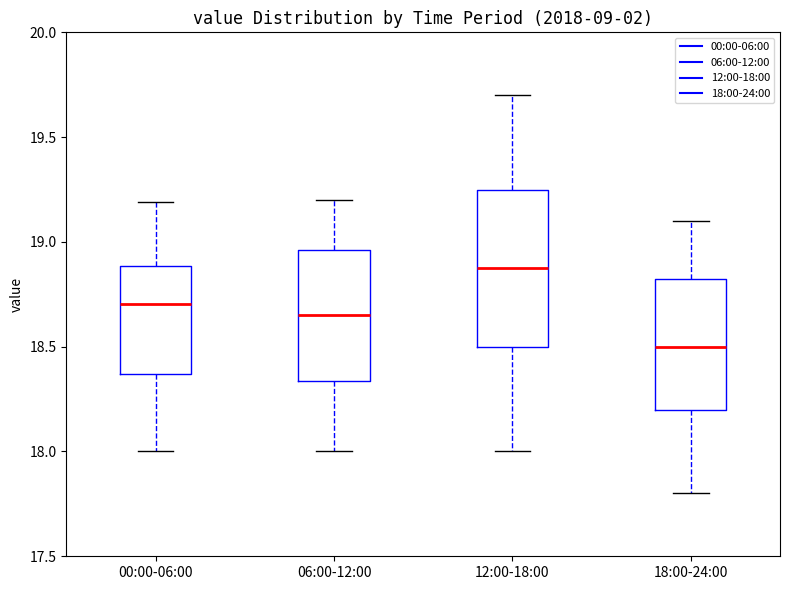

Which box is the tallest, from its lower edge to its upper edge?

12:00-18:00